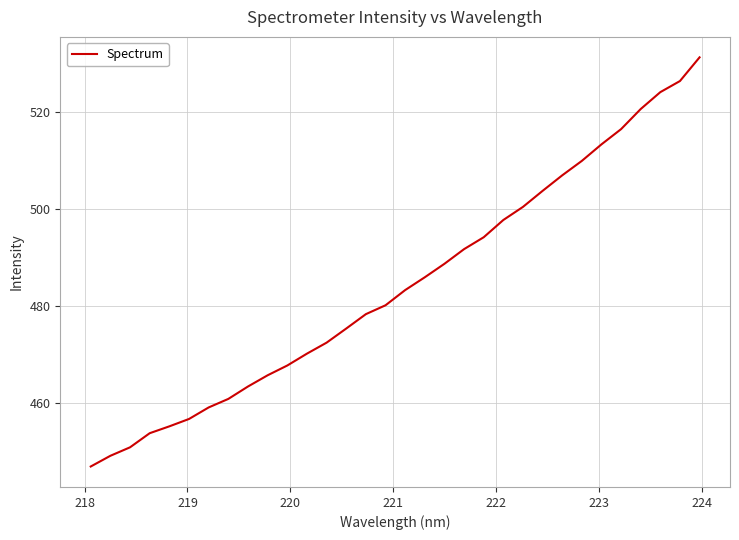

Does the chart have visible grid lines?

Yes